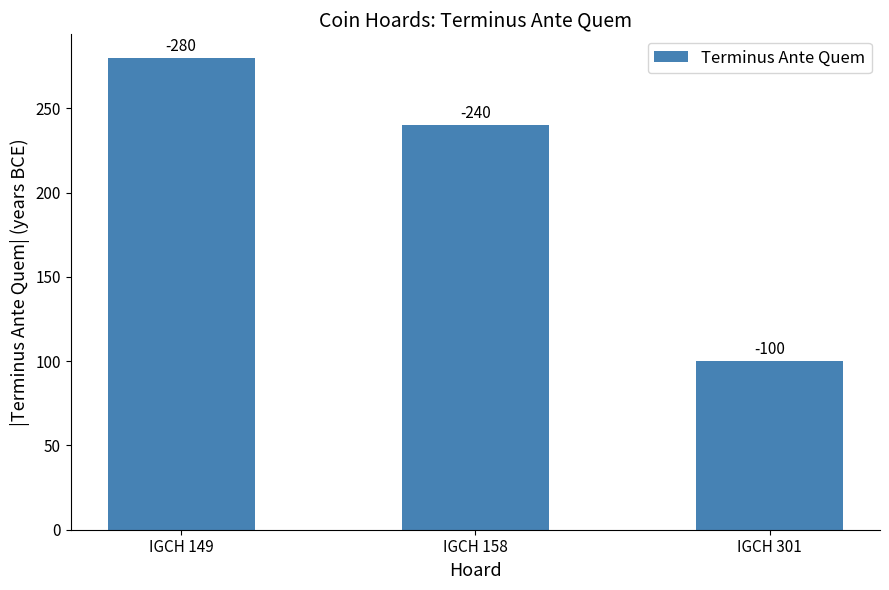

How many bars are there in total?

3